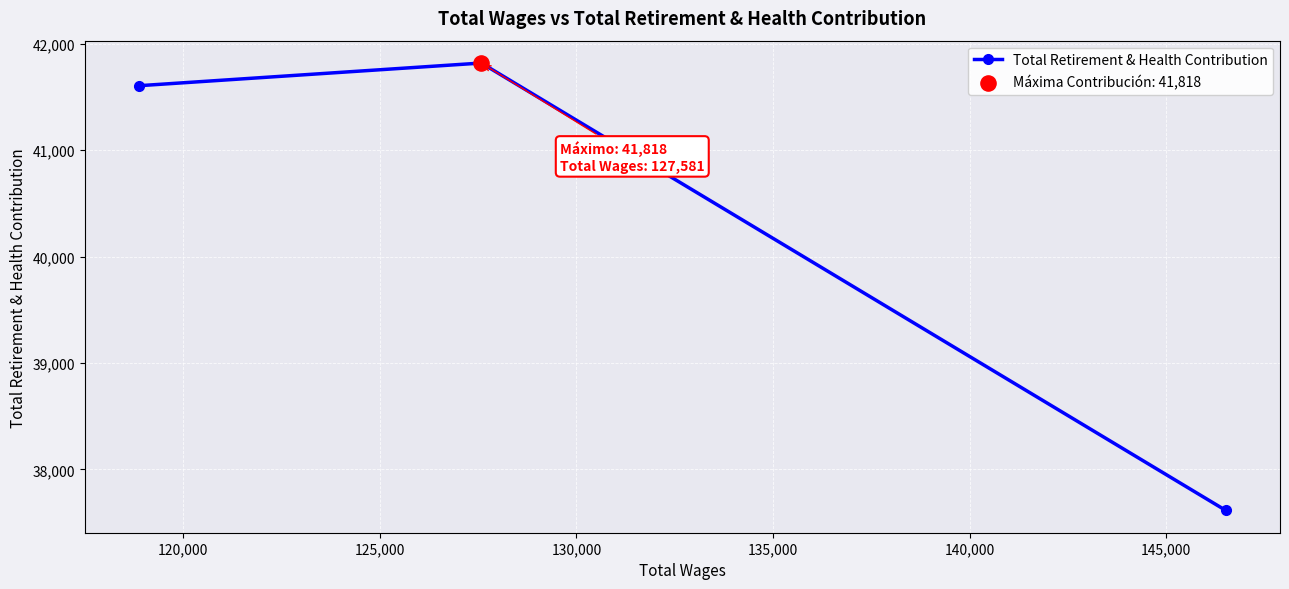

What is the difference between the second highest and minimum values?

3990